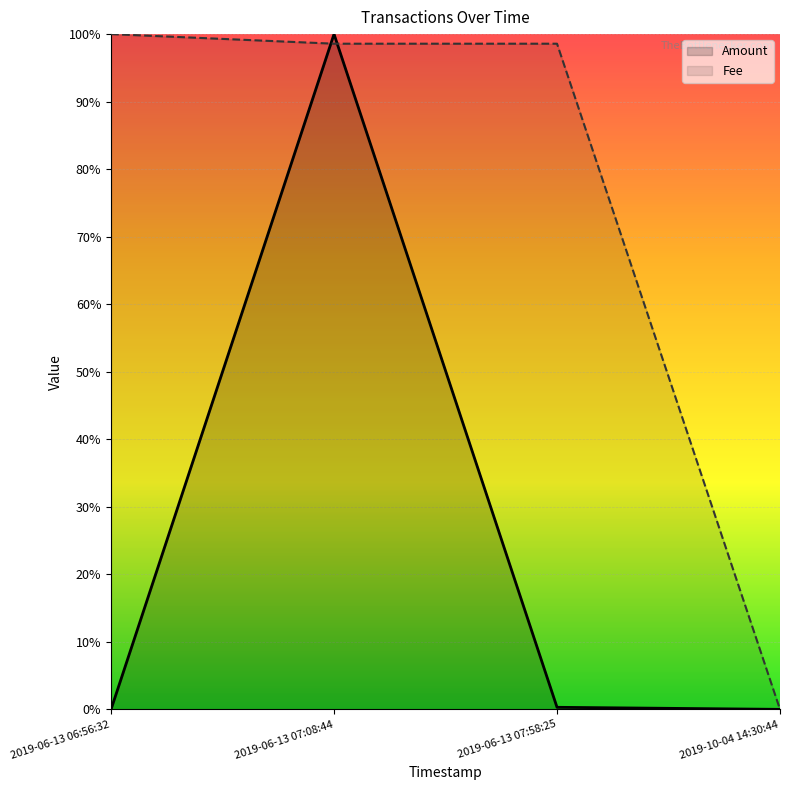

Is the value of Amount at 2019-06-13 07:58:25 greater than the value of Fee at 2019-06-13 07:08:44?

No